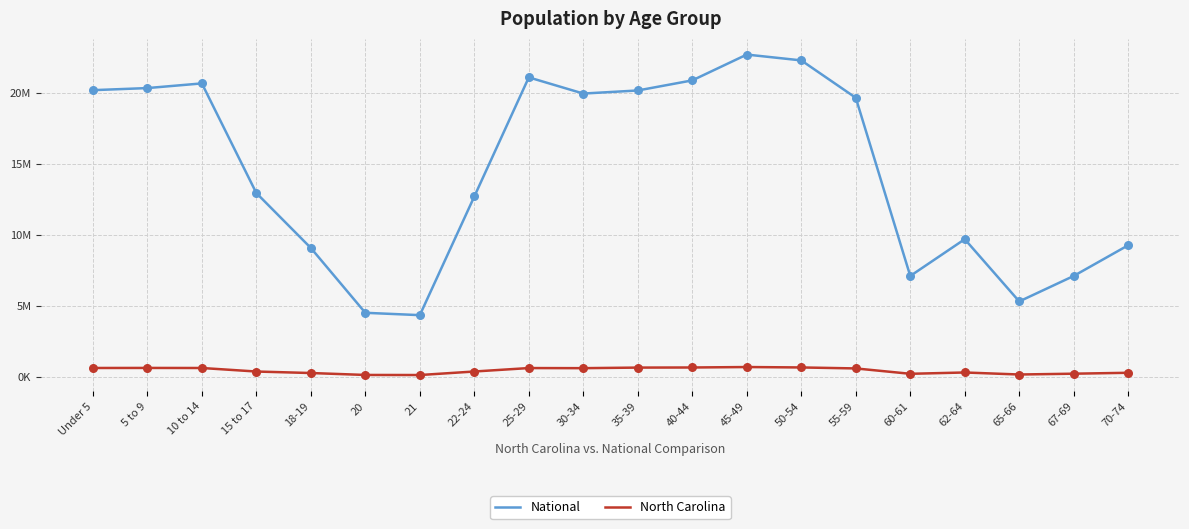

What are all the series names shown in the legend?

National, North Carolina